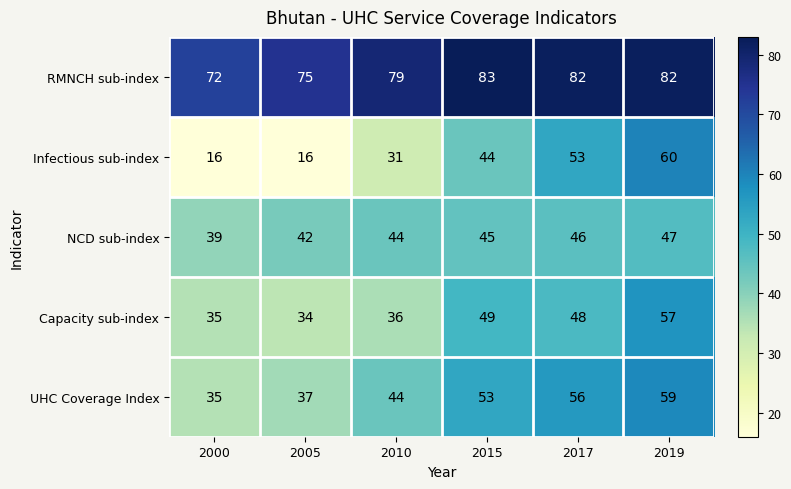

What is the difference between the second highest and minimum values in the RMNCH sub-index series?

10